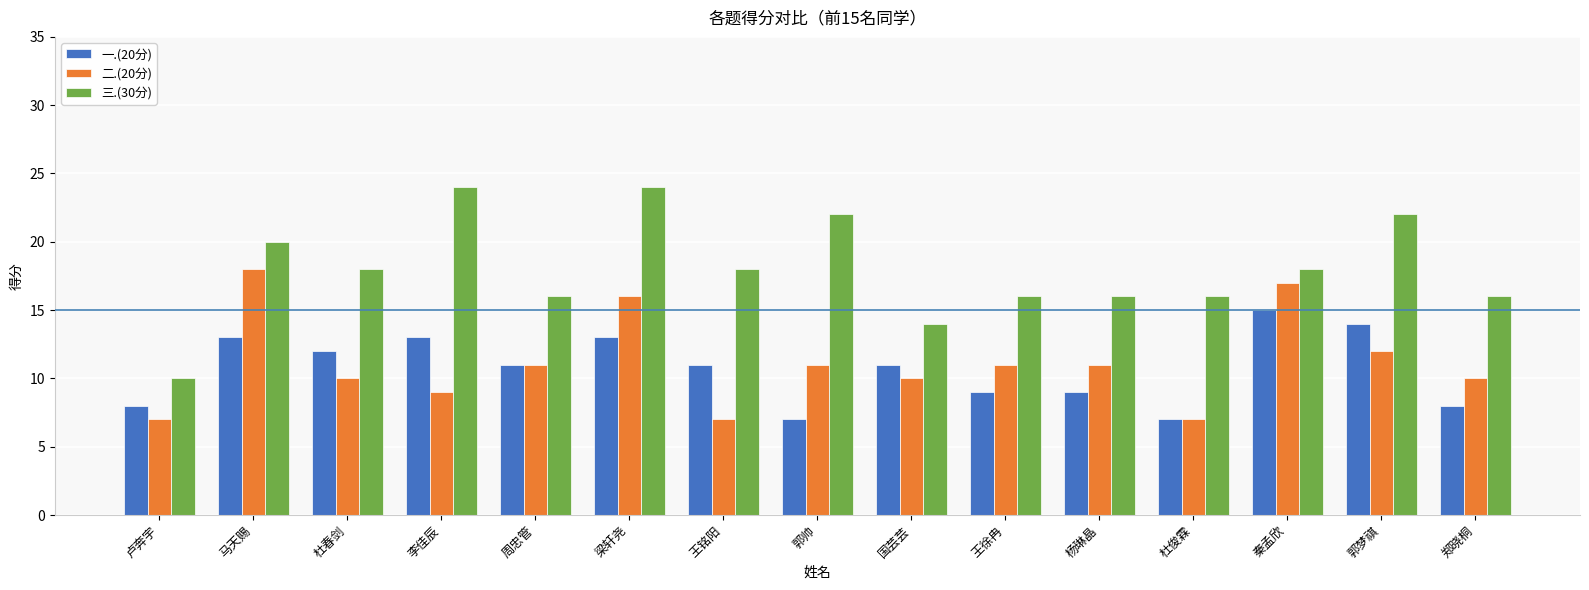

How many distinct data groups are displayed?

3